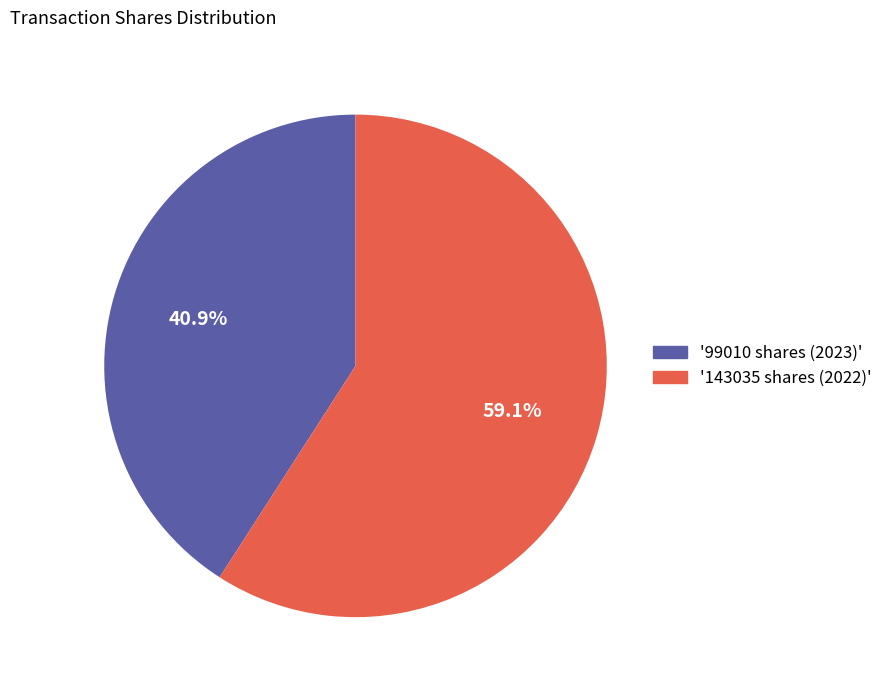

How much of the chart is everything except '99010 shares (2023)'?

59.1%